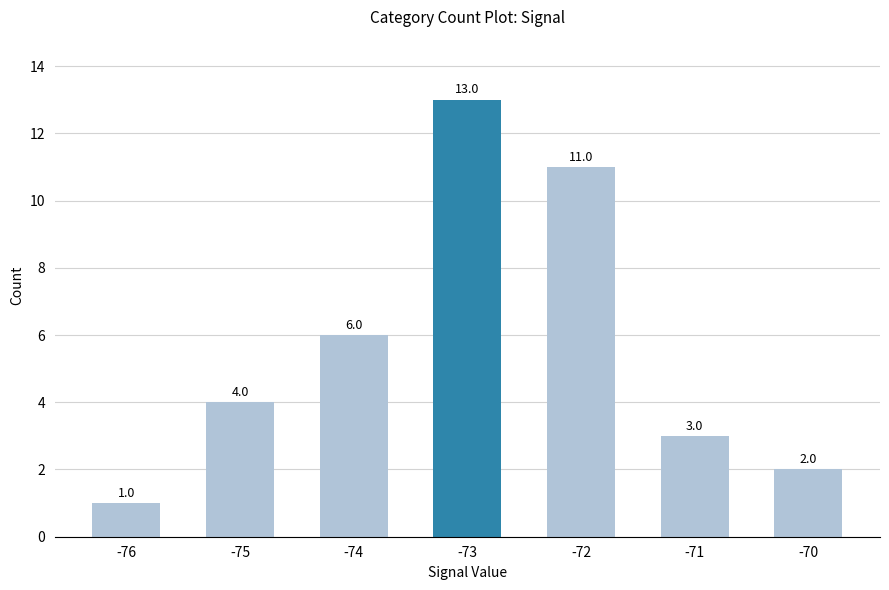

Reading right to left, transcribe all the data shown in this chart.

-70=2	-71=3	-72=11	-73=13	-74=6	-75=4	-76=1